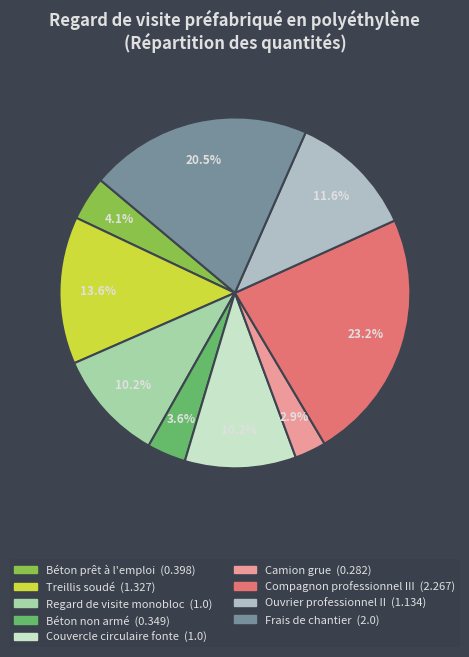

Combined, do Frais de chantier and Camion grue account for over 50%?

No